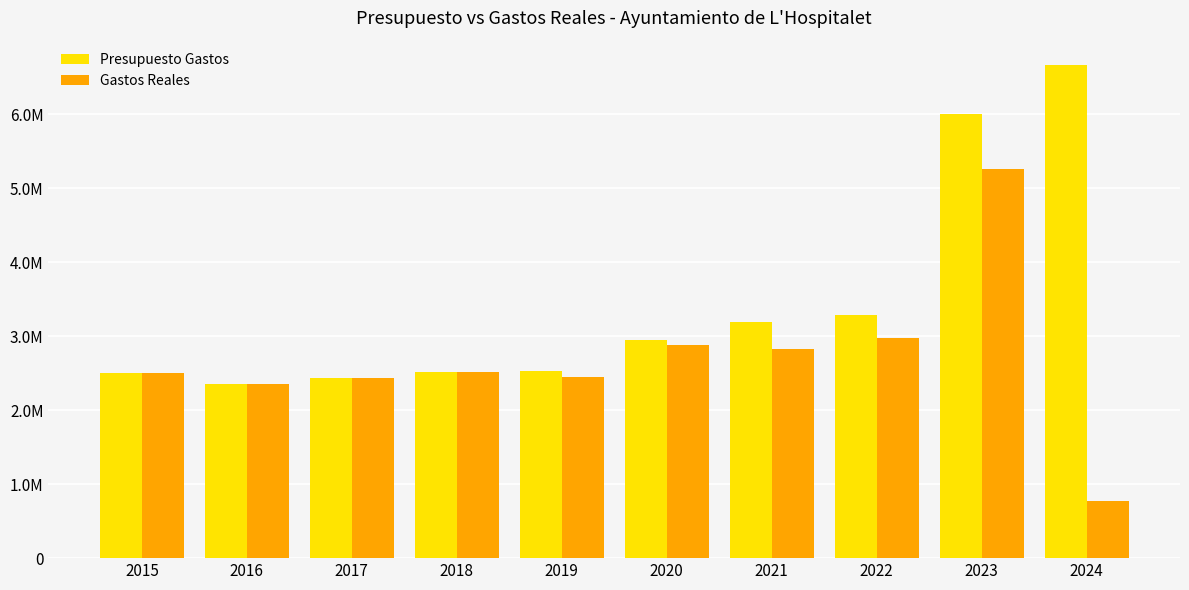

What is the sum of the Presupuesto Gastos values at 2018 and 2024?

9172666.8